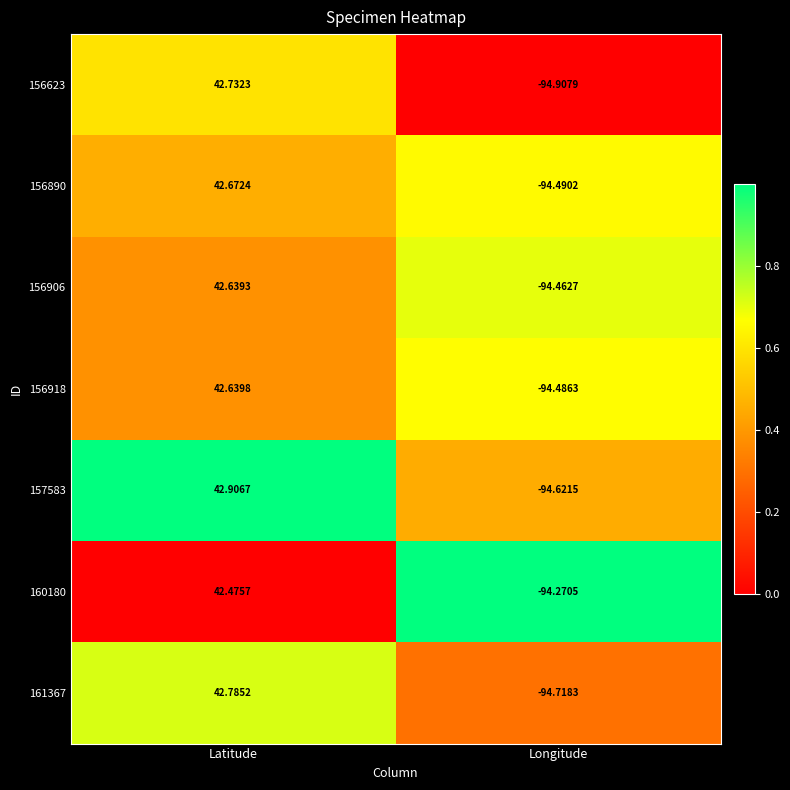

Which series has the largest range (max minus min)?

156623